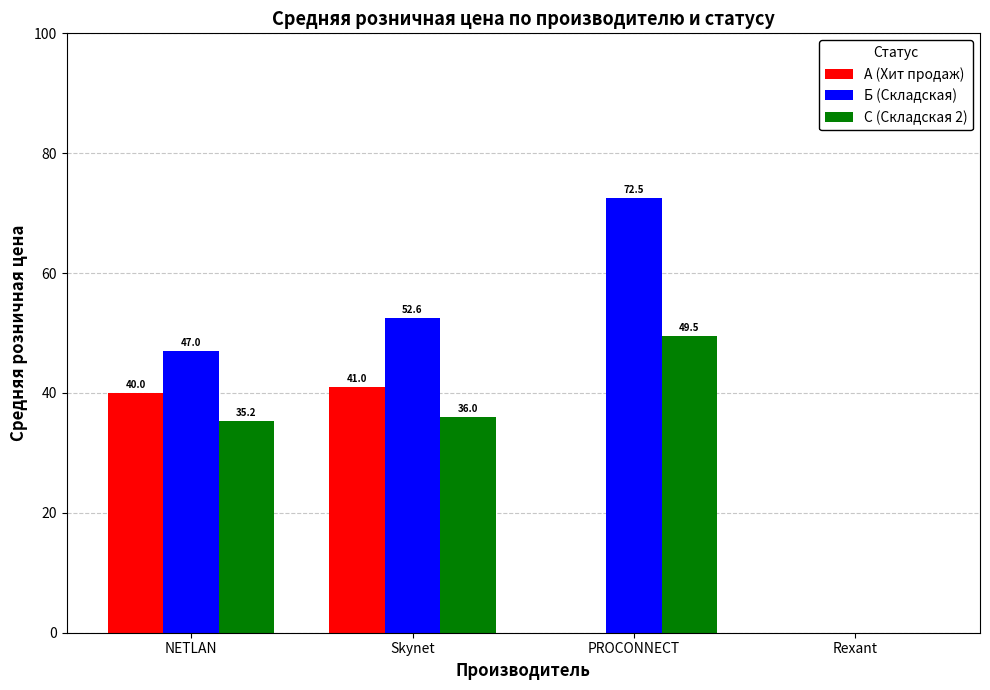

Read the С (Складская 2) value at PROCONNECT.

49.5